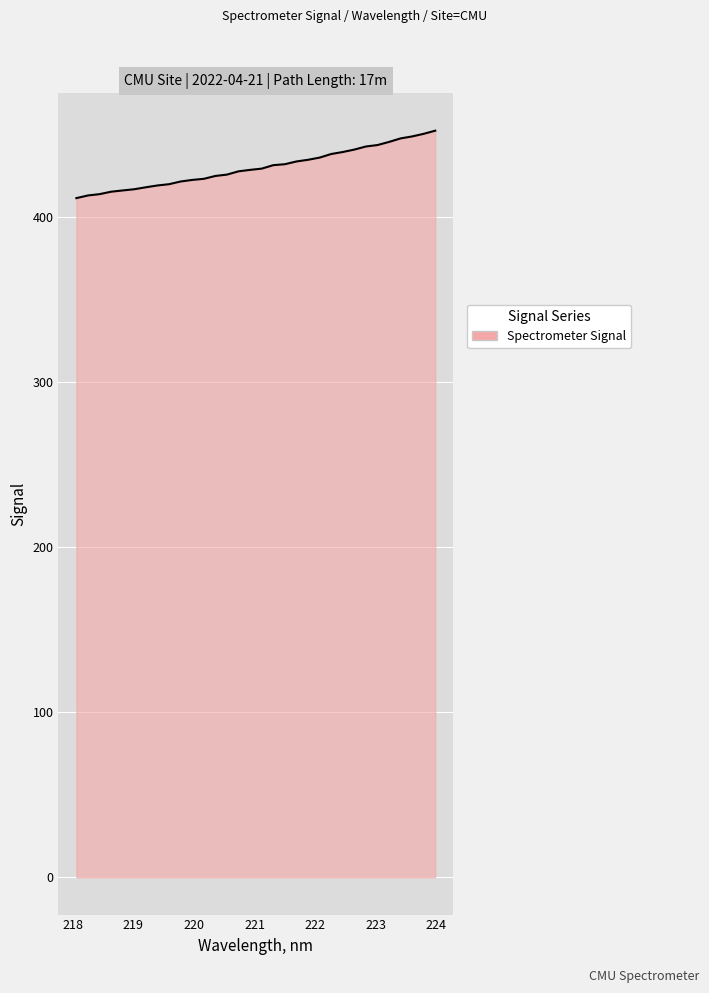

What is the greatest value displayed?

452.0